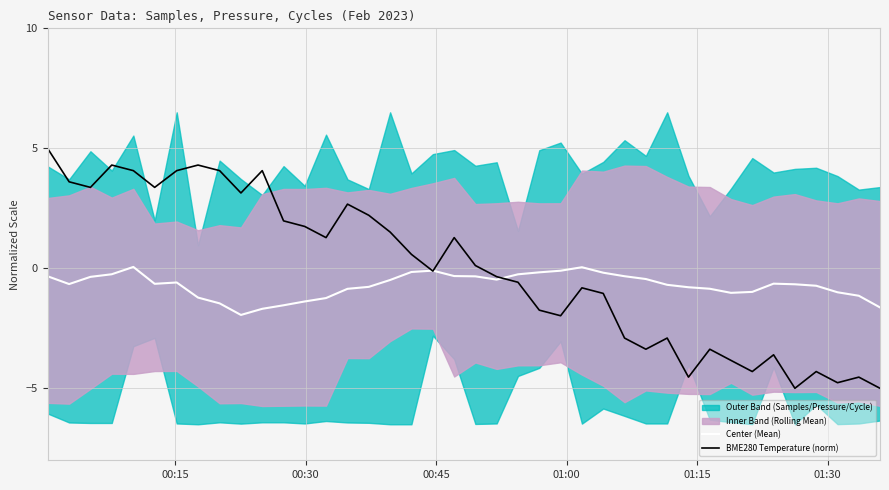

What is the highest value of the BME280 Temperature (norm) series?

5.0